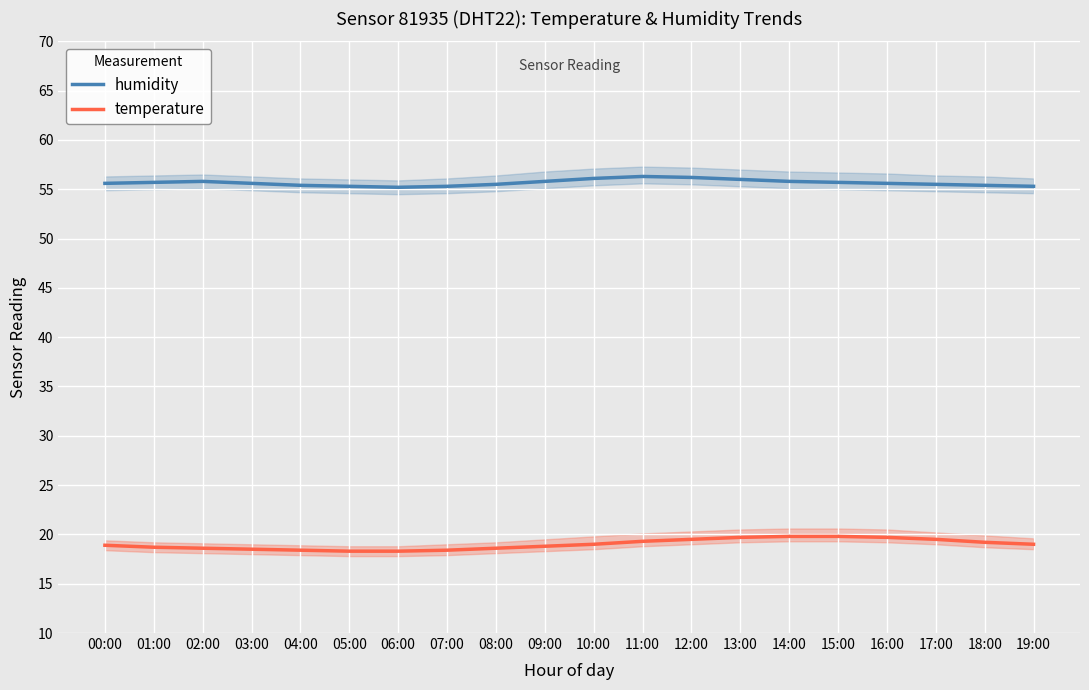

How many interior local valleys does the humidity series have?

1